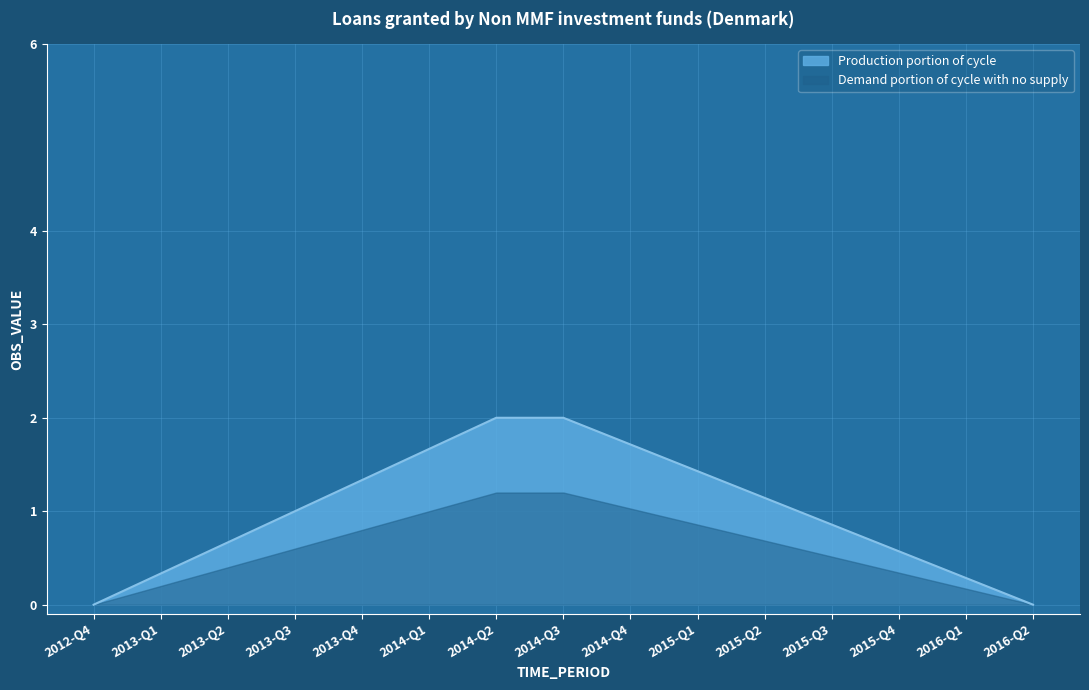

What is the label of the 12th point from the left?

2015-Q3